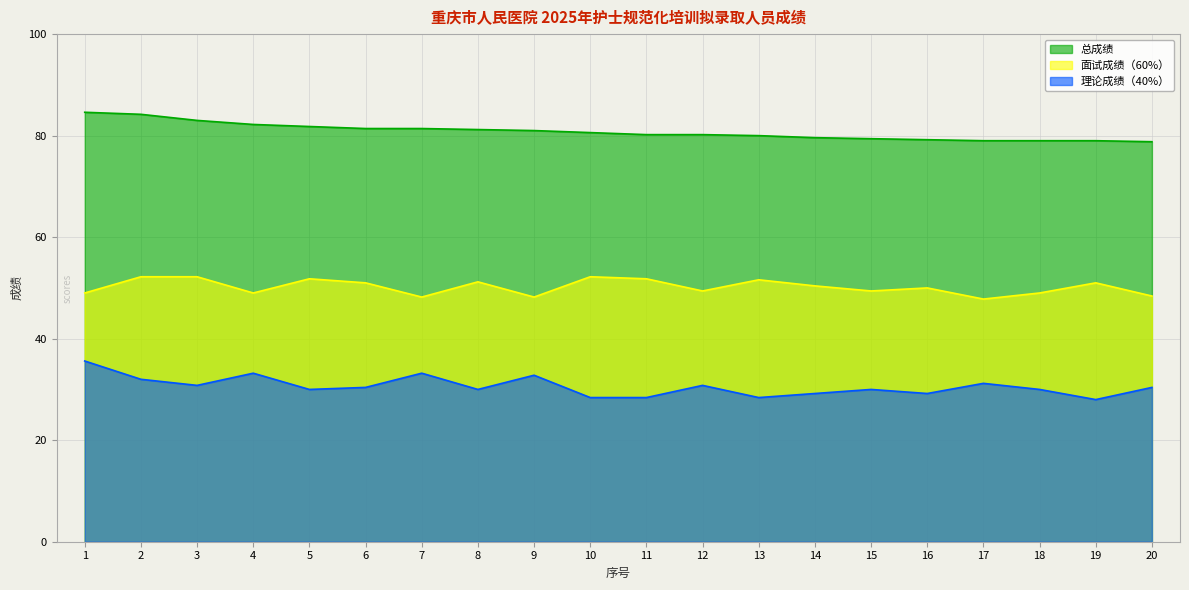

What is the total value across all series at 16?

158.4